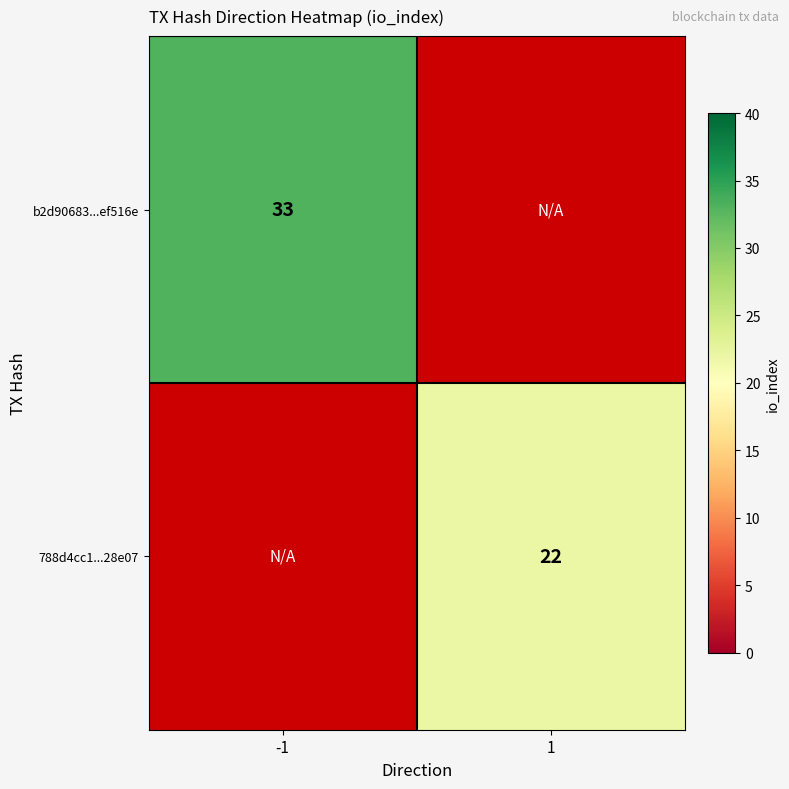

Is it true that 788d4cc1...28e07 equals 6 at 1?

False